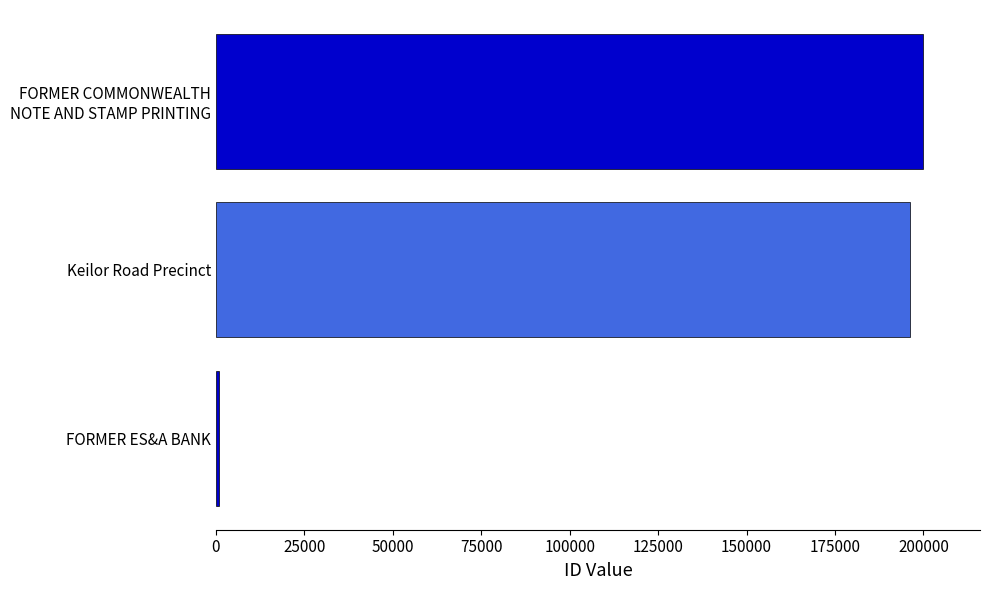

What is the sum of all values?

396976